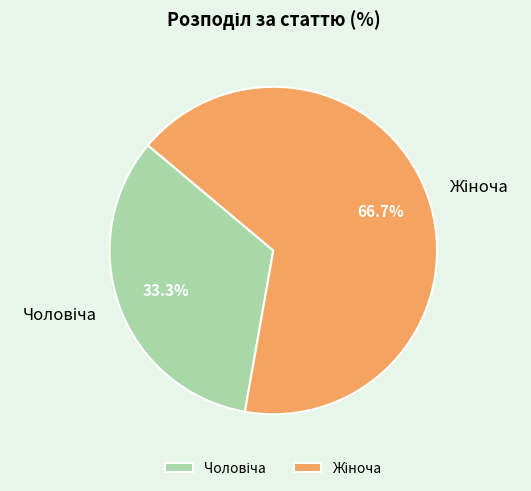

Does any single category account for the majority?

Yes